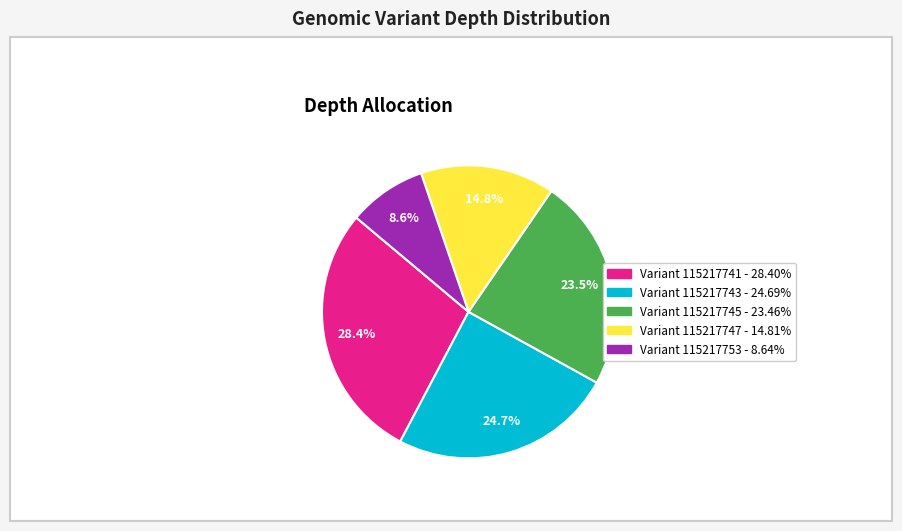

Does any single category account for the majority?

No